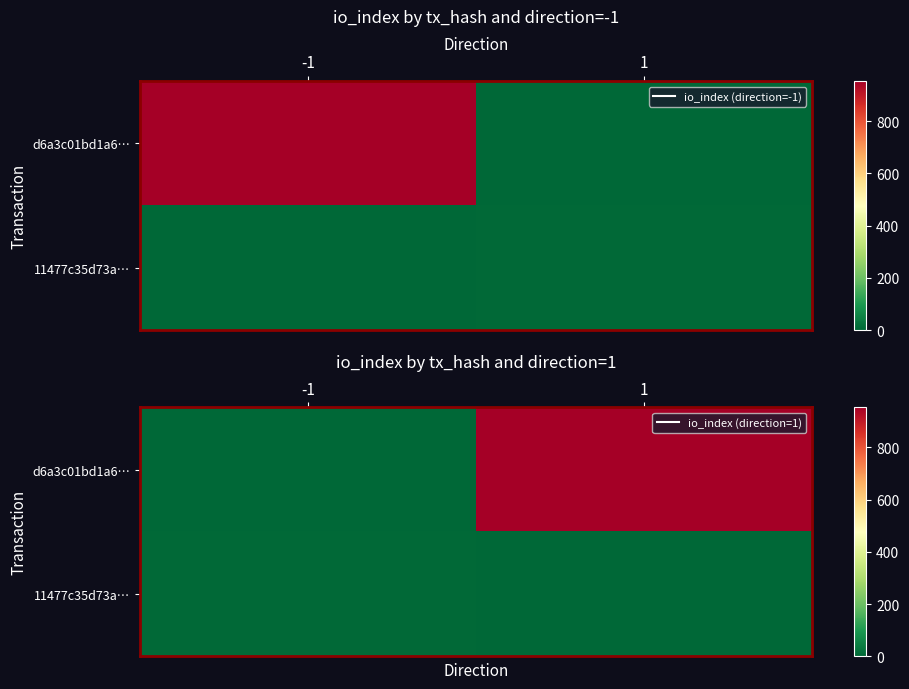

What is the approximate value of d6a3c01bd1a6… at 1?

953